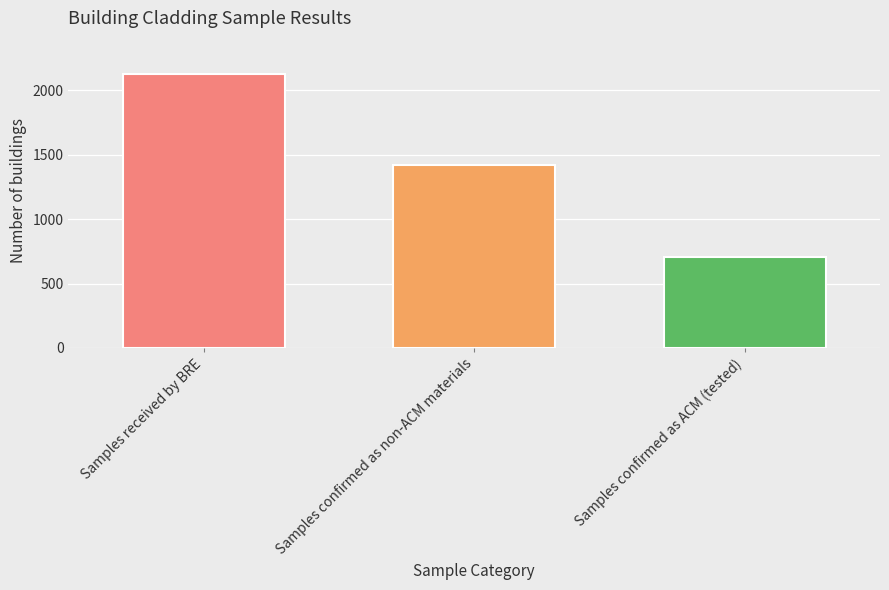

What position from the left is Samples confirmed as non-ACM materials?

2